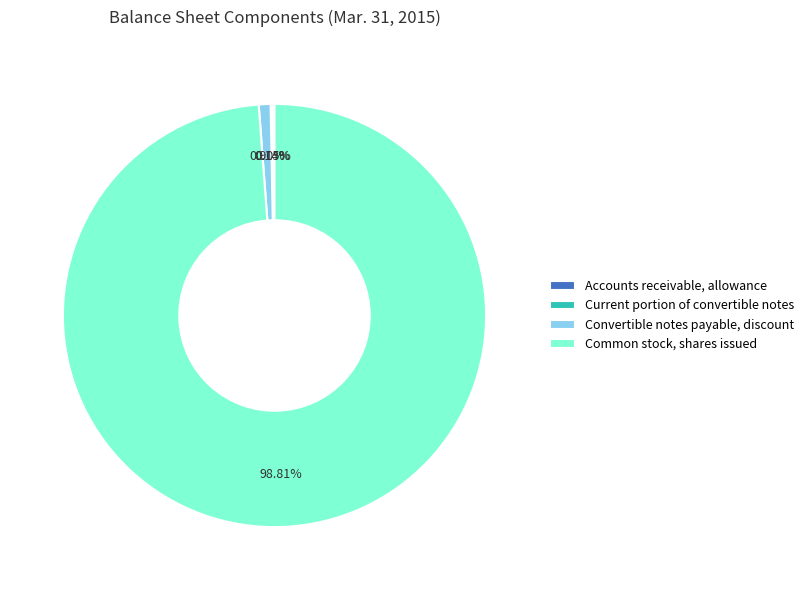

Is there any slice that represents more than half of the pie?

Yes